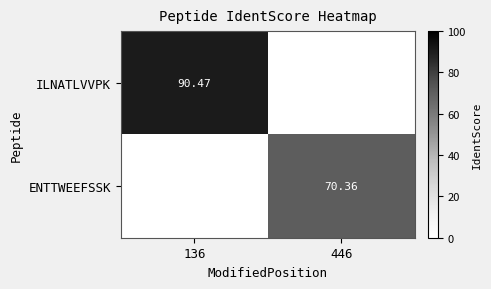

Is the value of ENTTWEEFSSK at 446 greater than the value of ILNATLVVPK at 136?

No